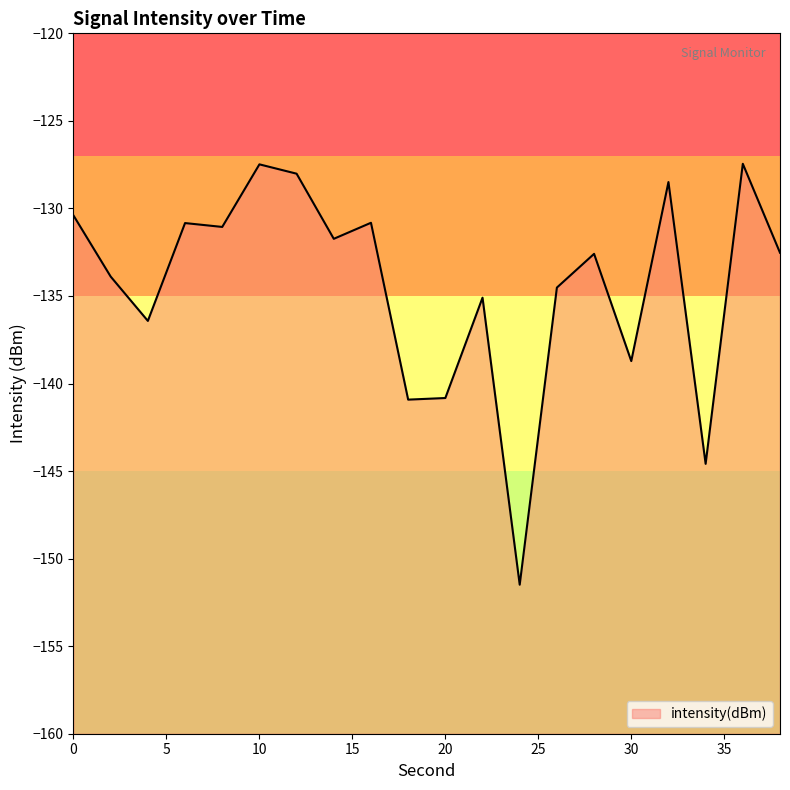

How many lines are shown in the chart?

1